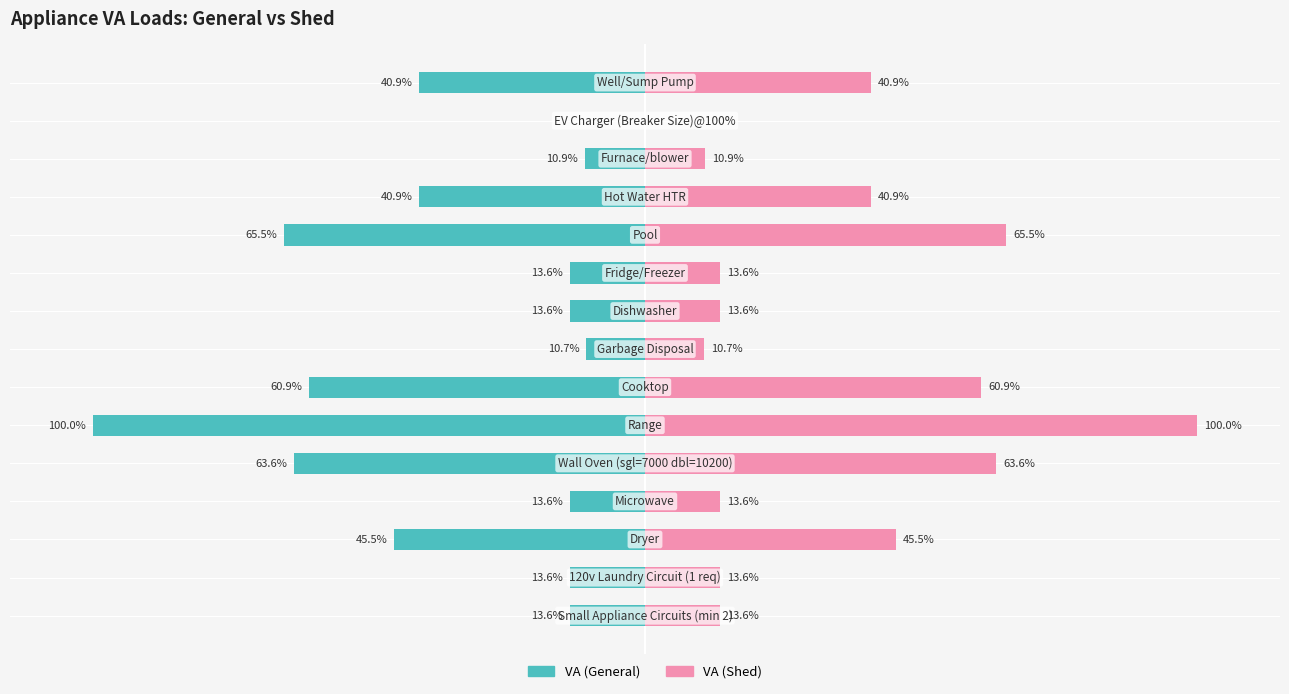

Is it true that VA (General) equals -18.9 at 9?

False